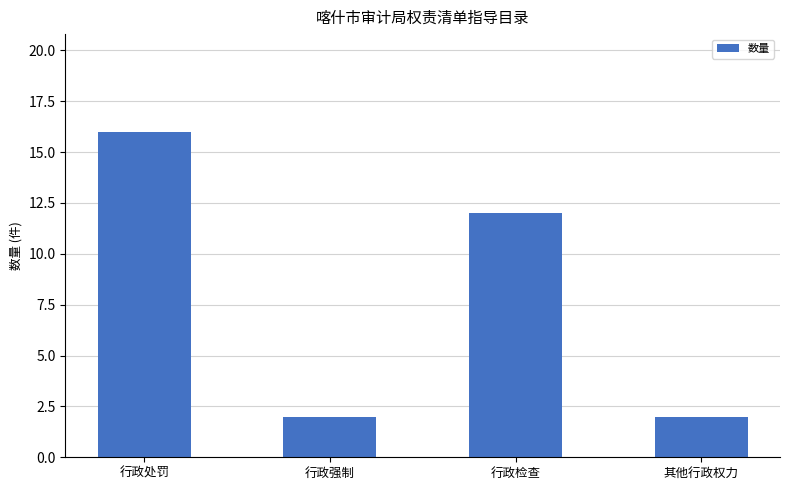

What is the label of the 3rd bar from the right?

行政强制